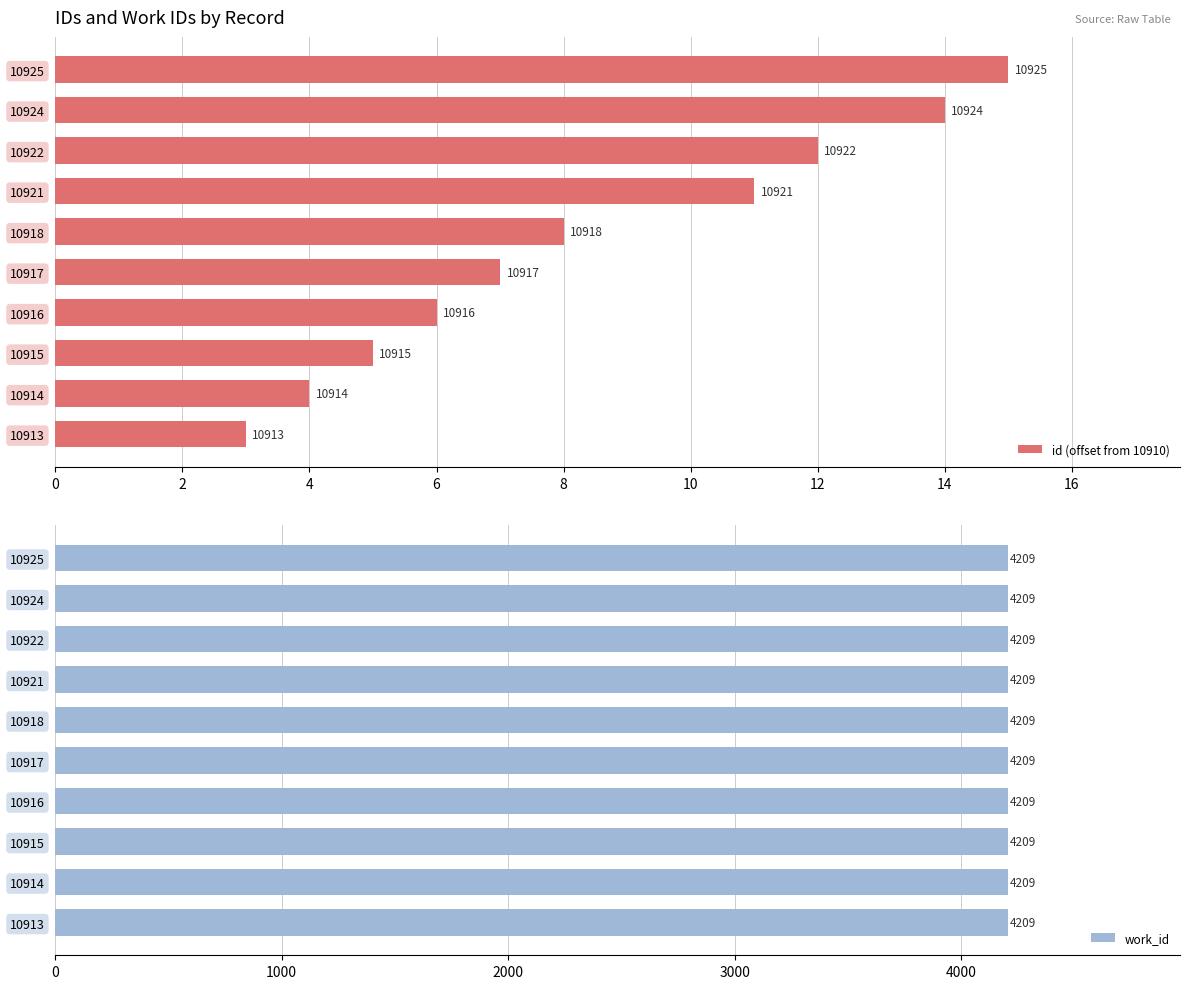

Which series has the largest total across all categories?

id (offset from 10910)